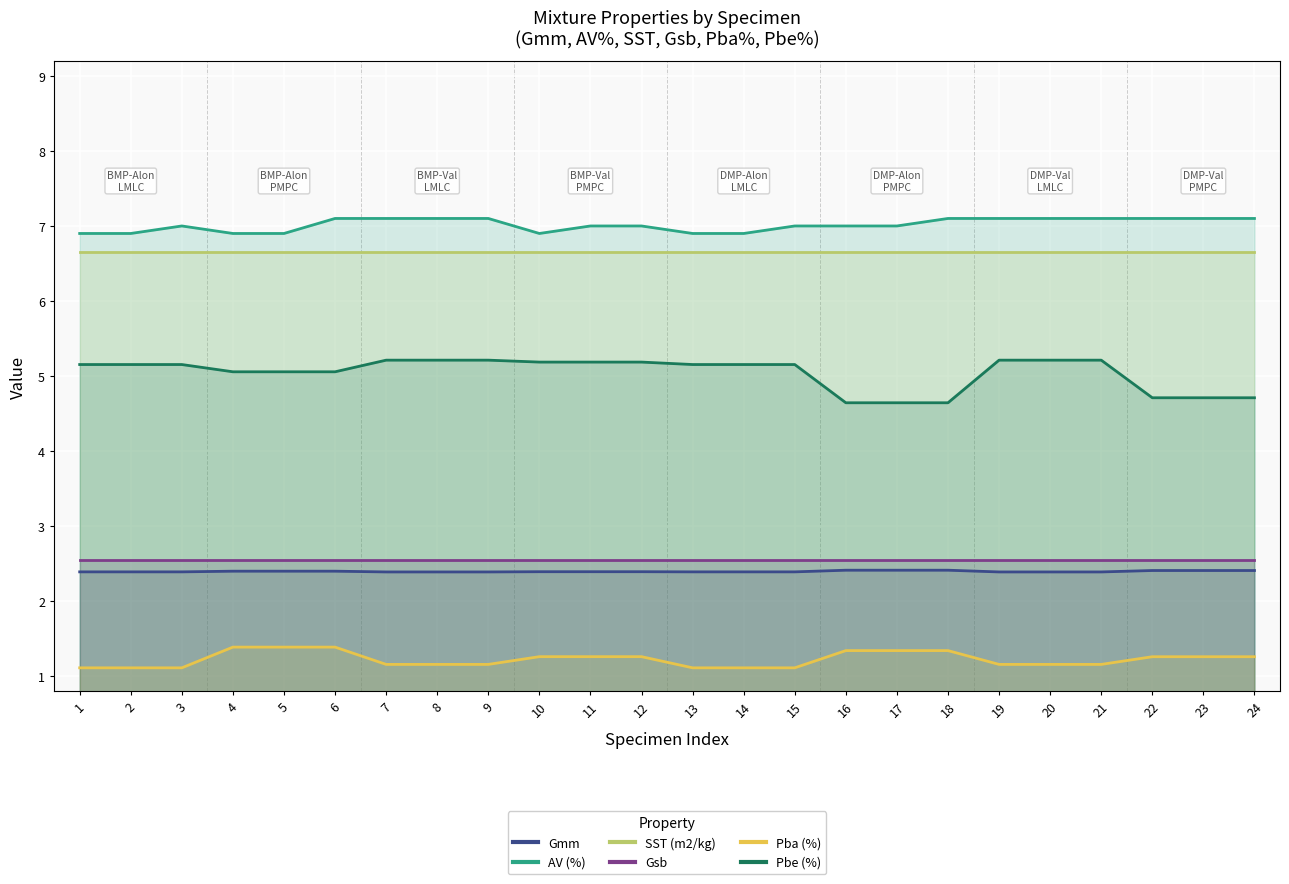

True or false: SST (m2/kg) and AV (%) cross at least once.

False